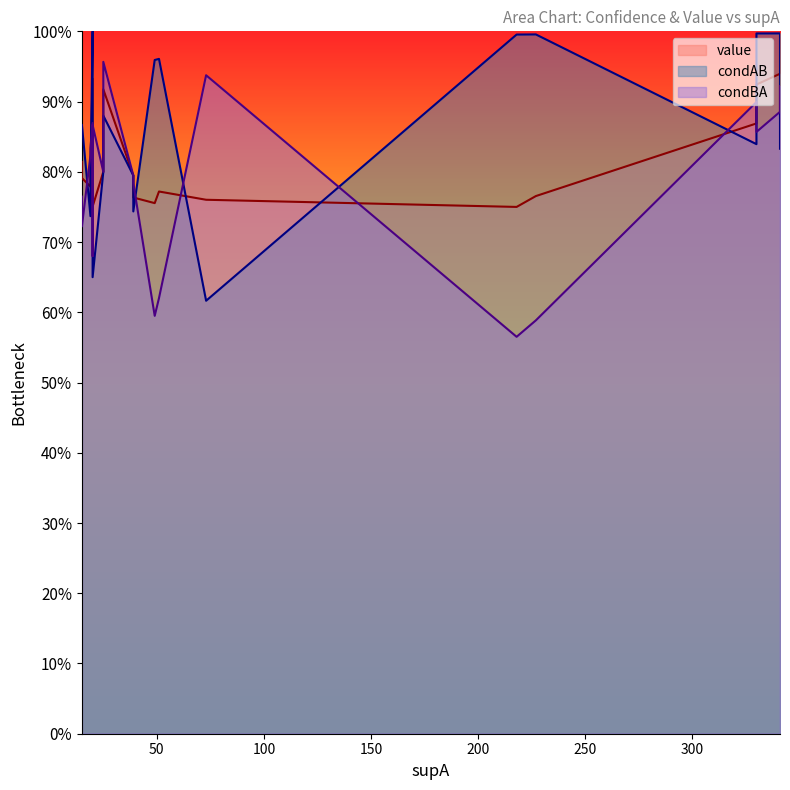

What is the difference between the second highest and second lowest values in the condAB series?

0.3